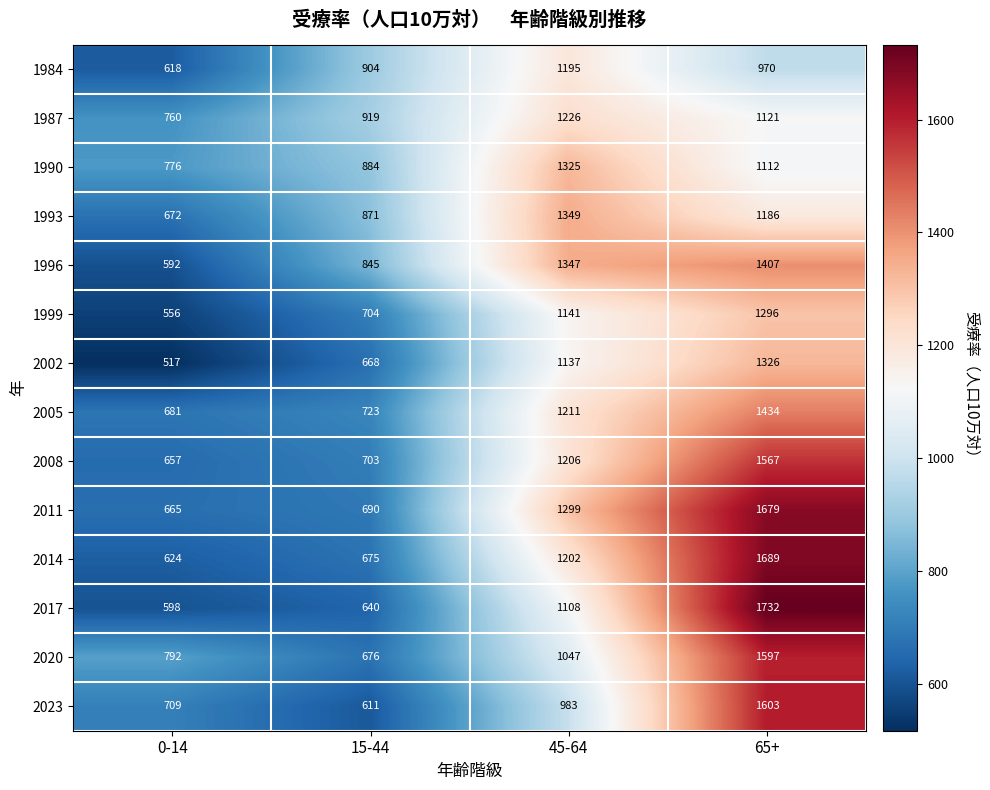

Which series changed the most between 0-14 and 65+?

2017